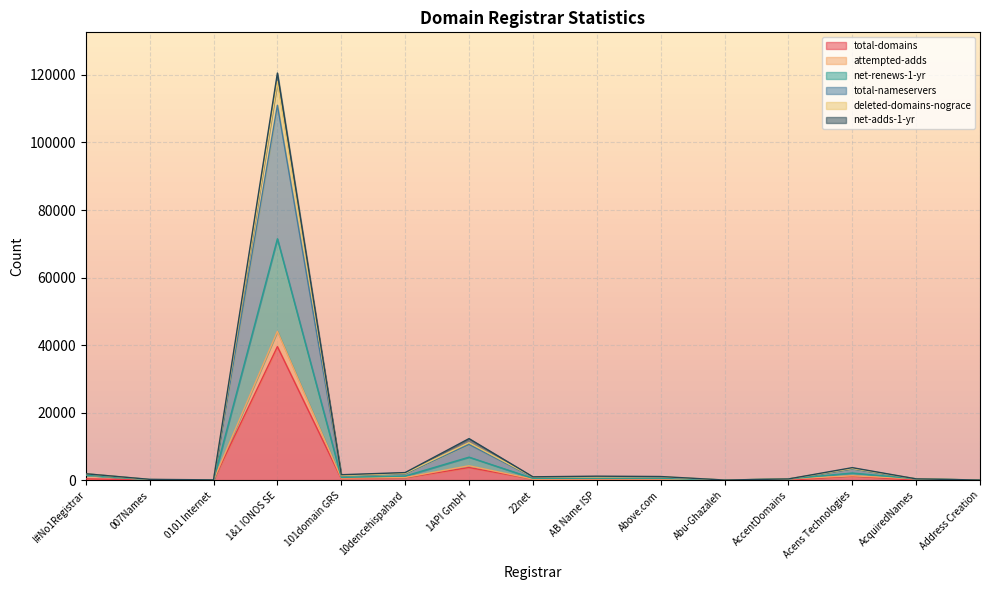

What is the minimum value shown in the chart?

3.6